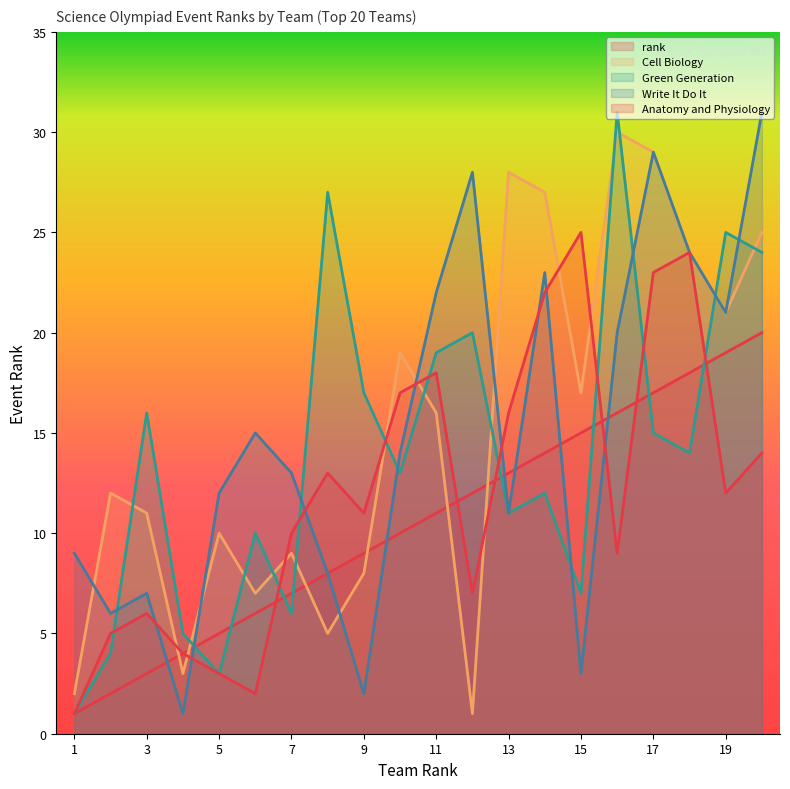

At which label does Cell Biology first exceed 16?

10